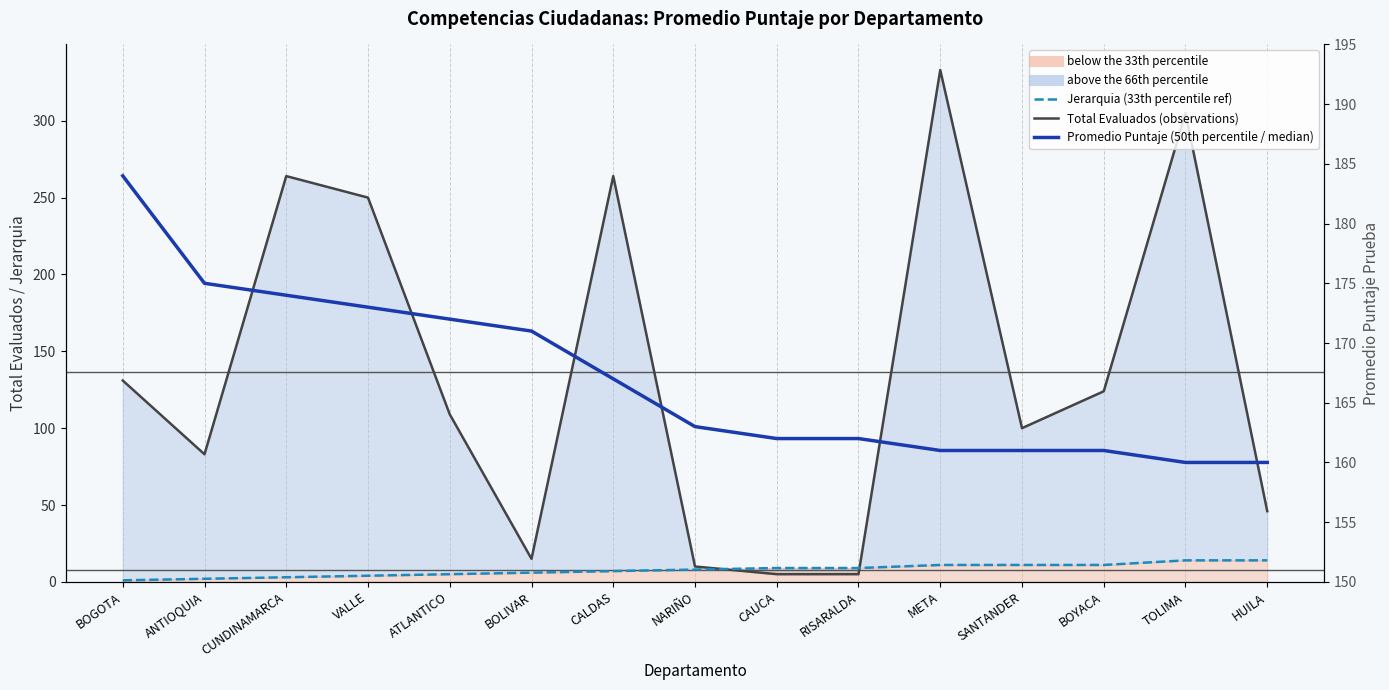

Which series ends up on top after the final intersection of Total Evaluados (observations) and Jerarquia (33th percentile ref)?

Total Evaluados (observations)